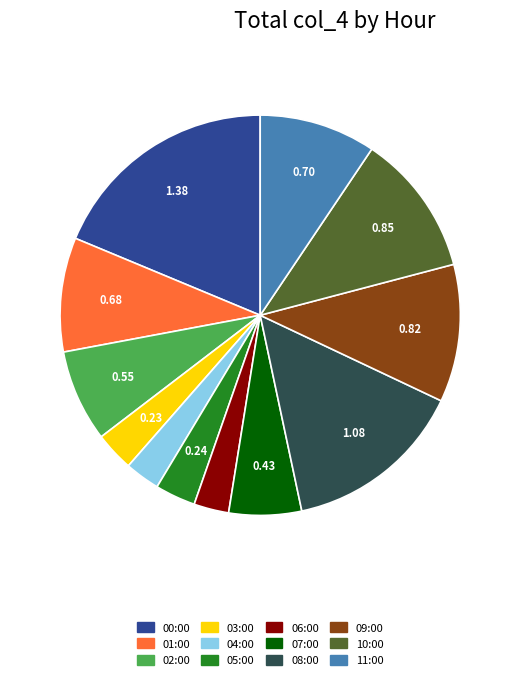

Which has a higher value, 10:00 or 02:00?

10:00